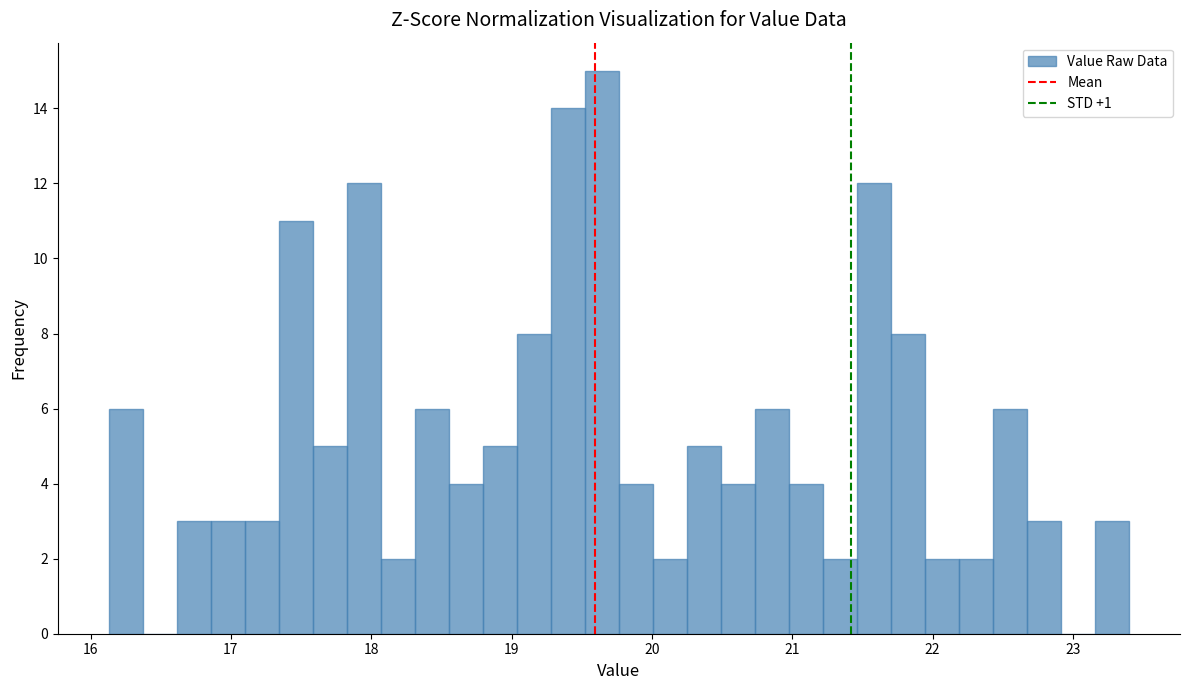

Around what value on the x-axis is the tallest bar? Give the approximate position of its centre, as read against the axis.

19.6